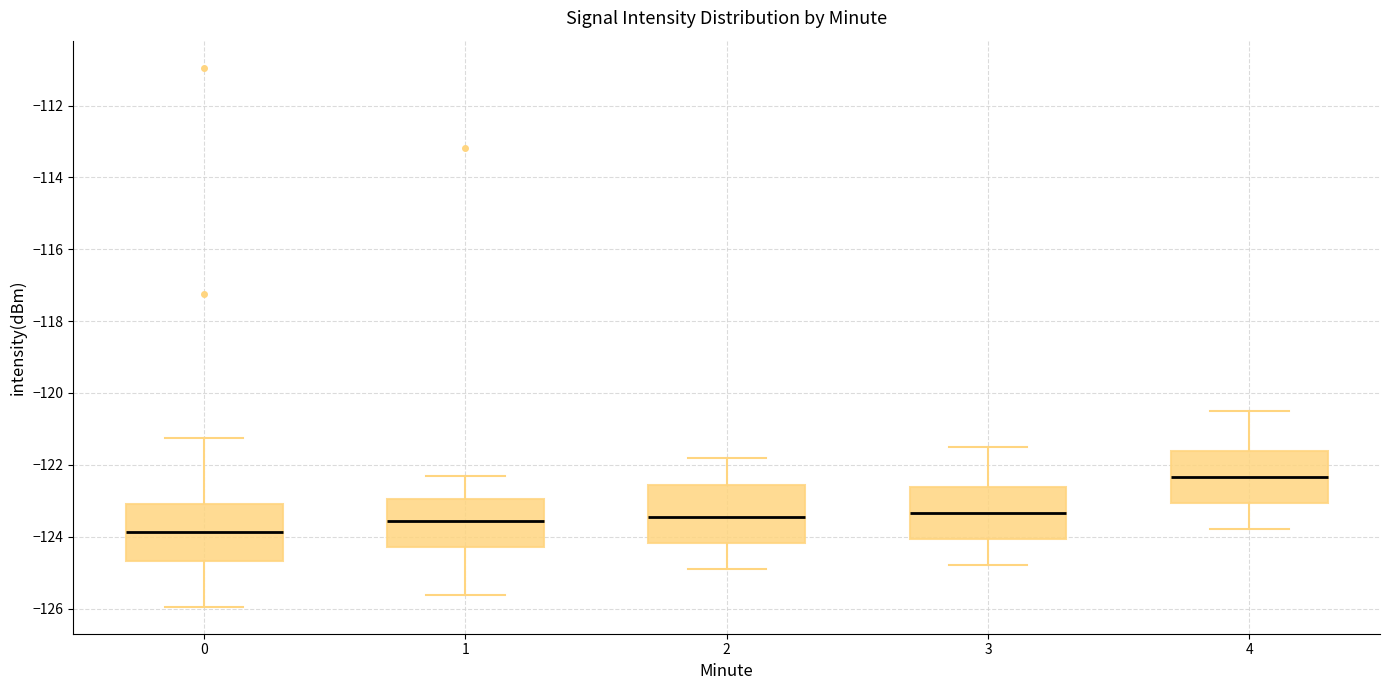

Which box has the highest median line?

4